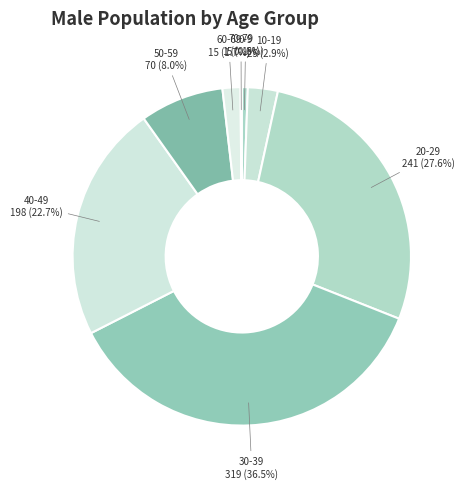

What is the largest slice in the pie chart?

30-39